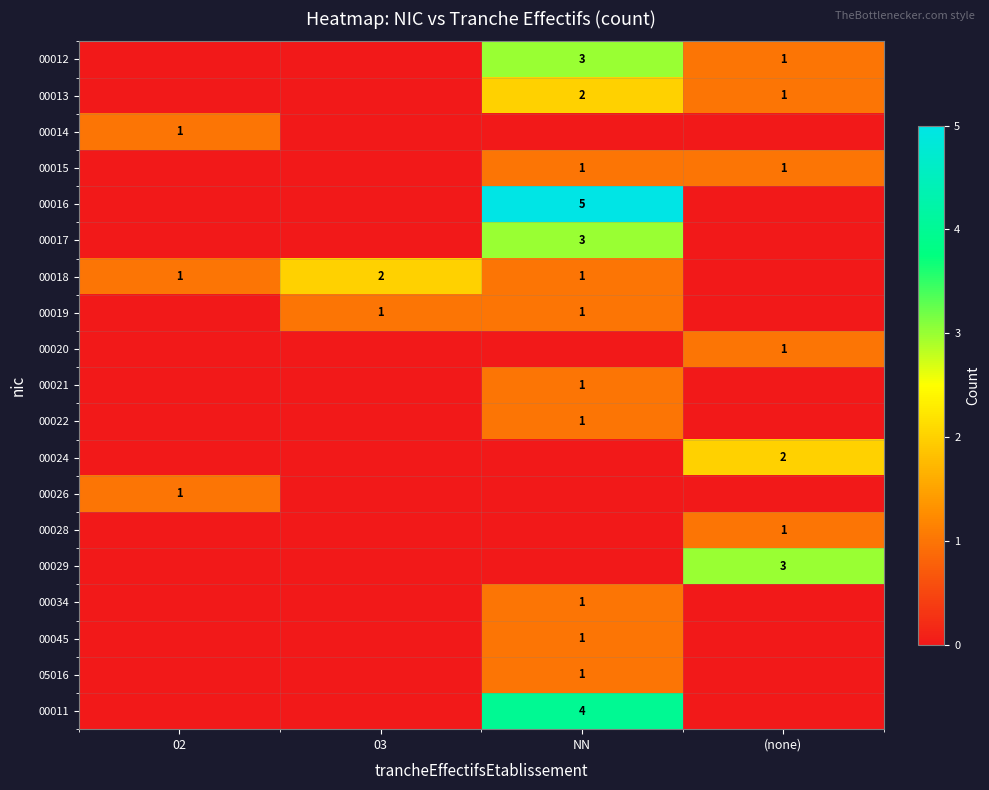

Is the value of 00011 at NN greater than the value of 00017 at NN?

Yes